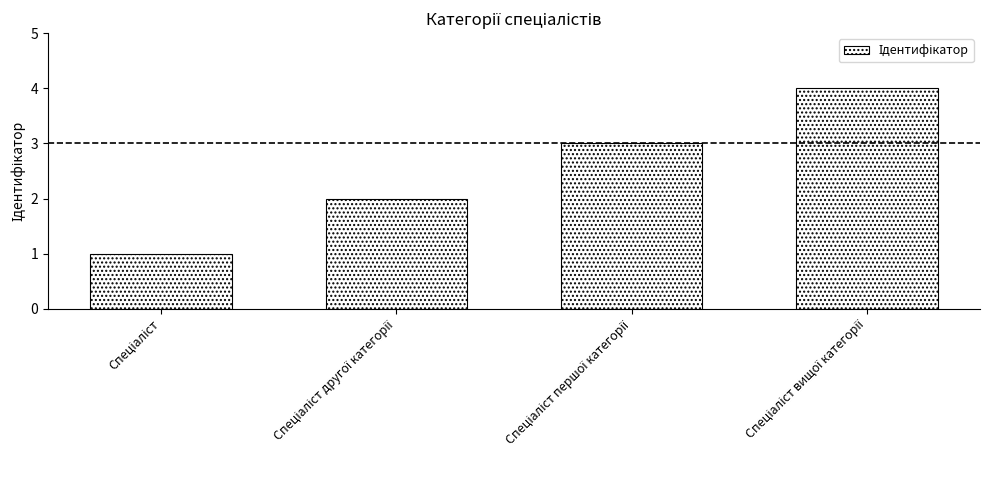

What is the difference between the maximum and minimum values?

3